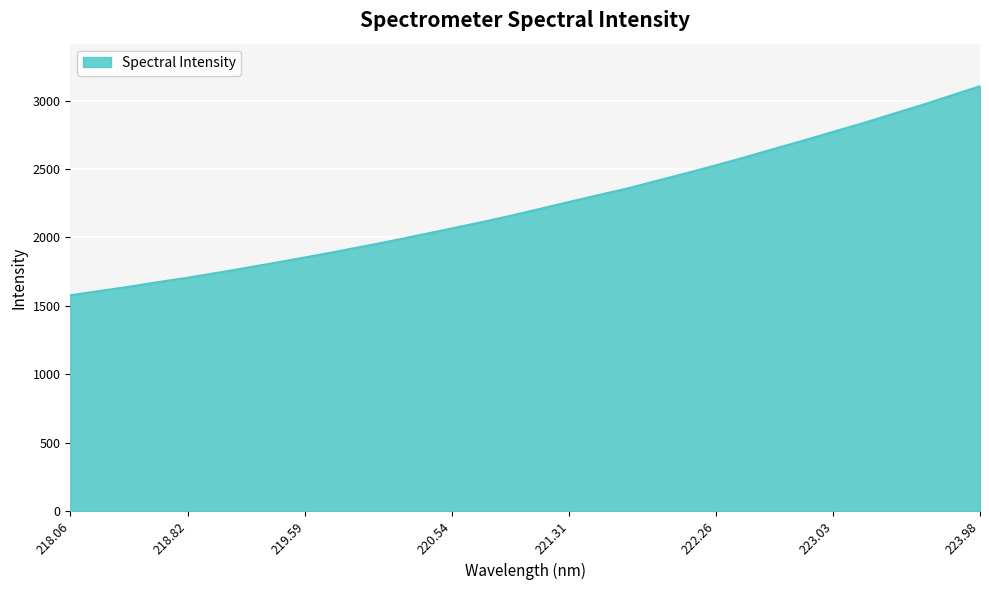

What is the greatest value displayed?

3104.7